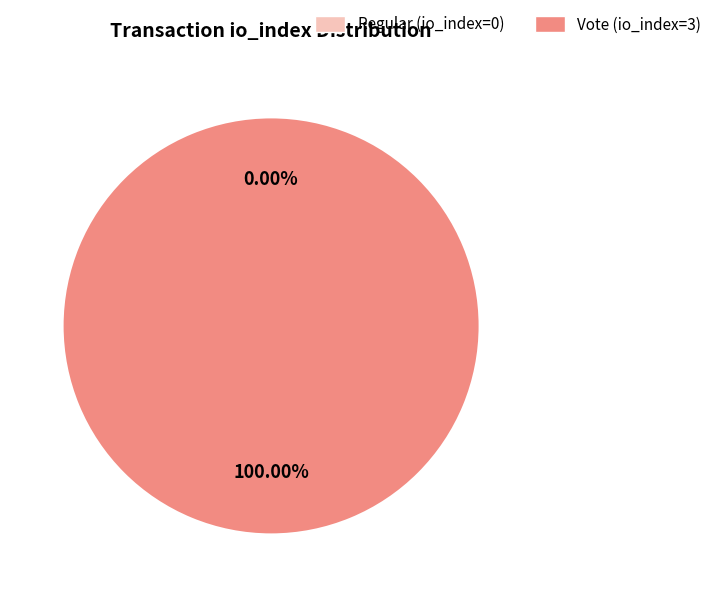

To the nearest percent, what is the difference between the Vote (io_index=3) and Regular (io_index=0) slice percentages?

100%